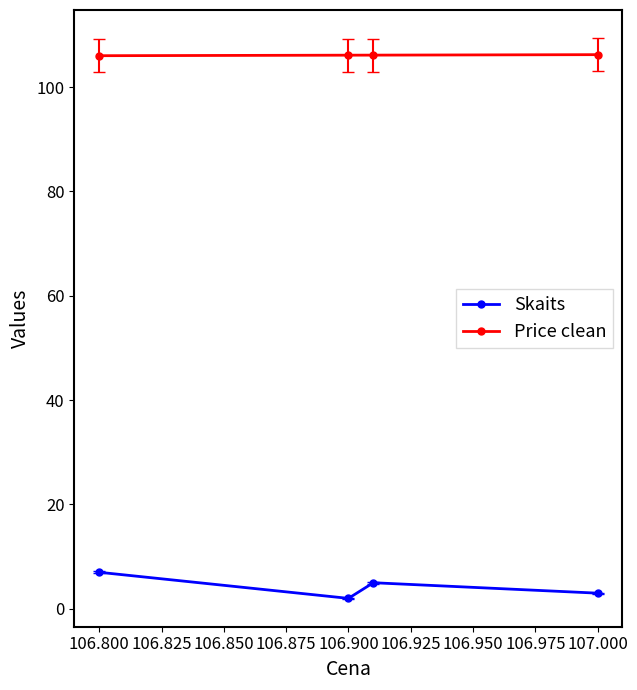

Rank the series by their maximum value, from highest to lowest.

Price clean, Skaits